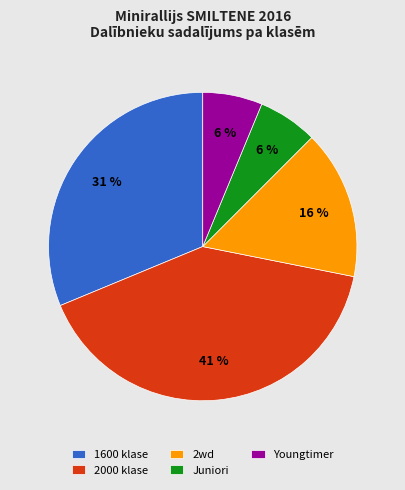

True or false: Juniori accounts for 6% of the total.

True